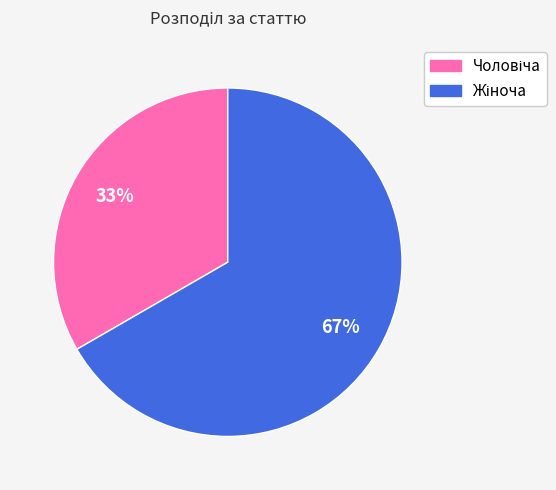

Is there any slice that represents more than half of the pie?

Yes